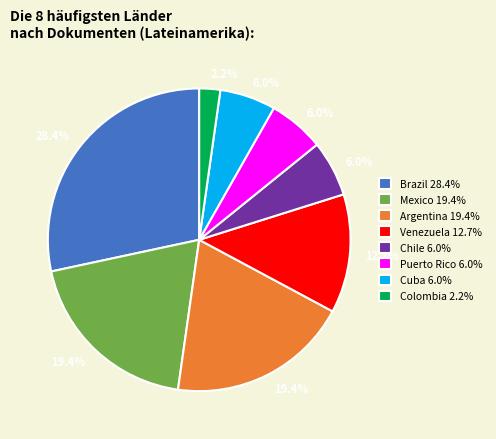

Between Venezuela and Puerto Rico, which is larger?

Venezuela